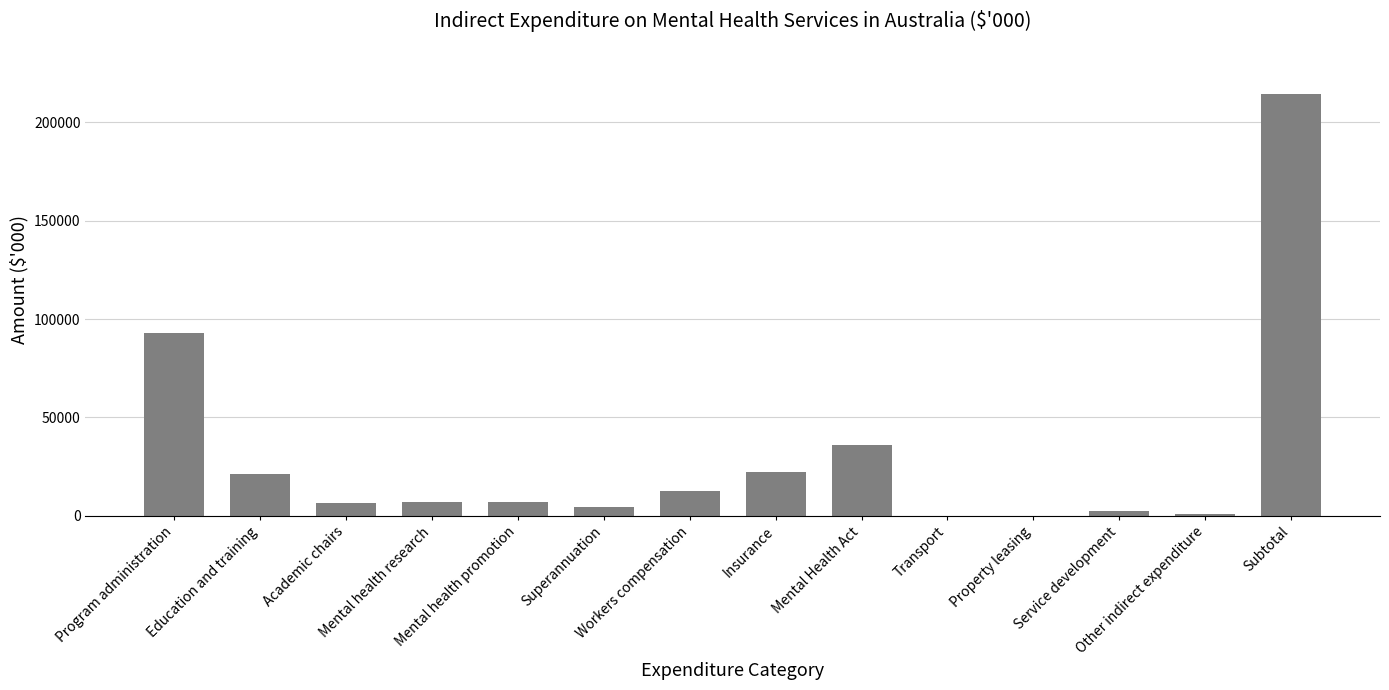

What is the greatest value displayed?

214195.4